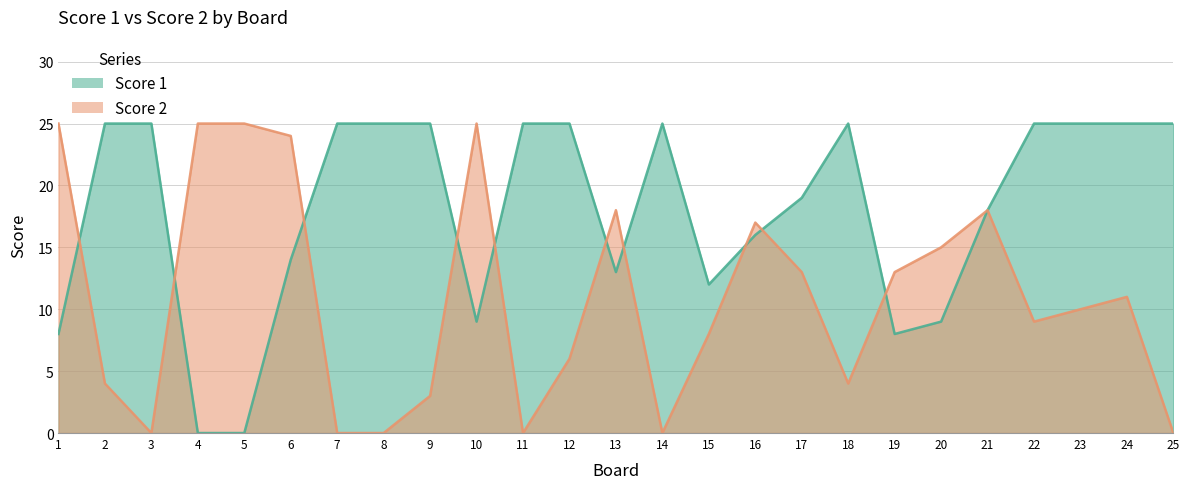

What is the difference between the Score 1 values at 18 and 1?

17